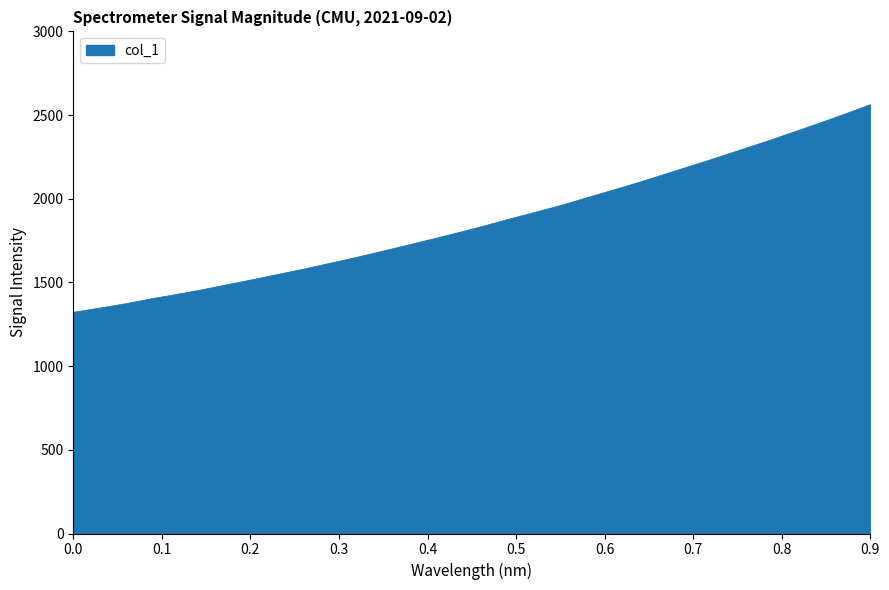

True or false: there are more than 2 points higher than both neighbors.

False